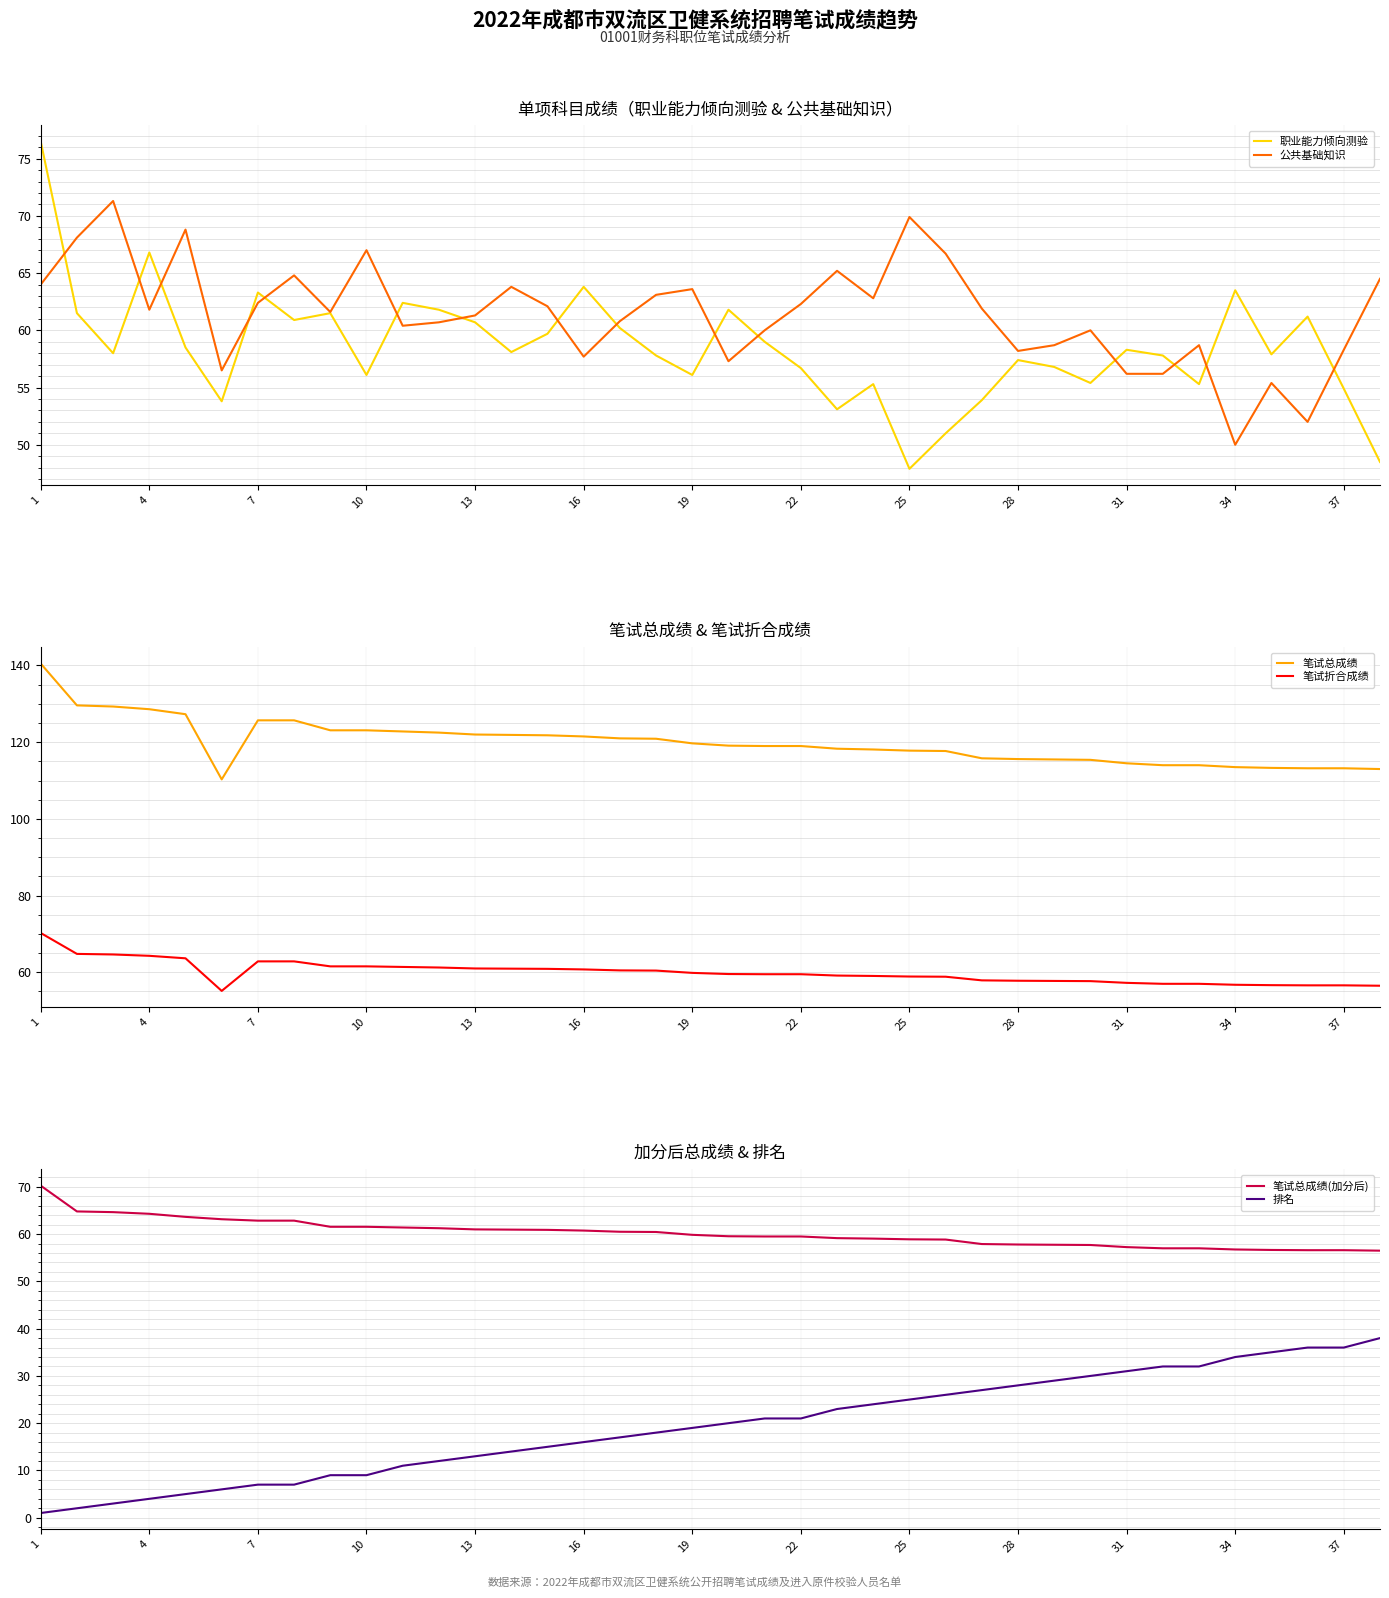

At how many categories does at least one series exceed 77?

38